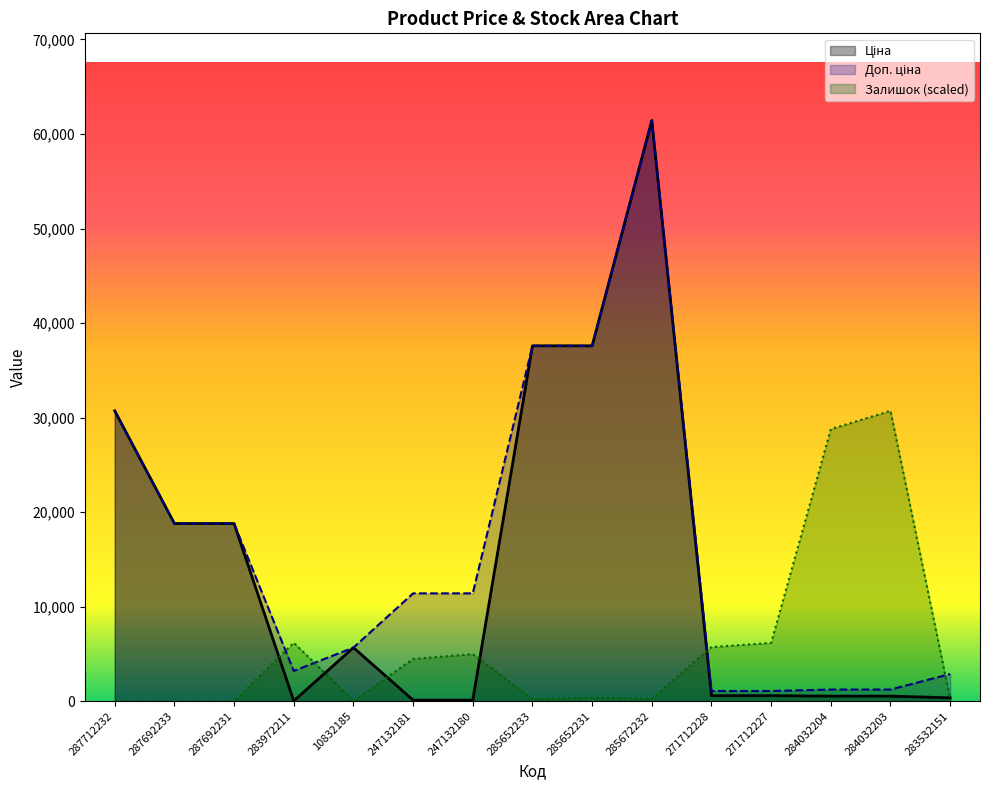

How many values in the Залишок series exceed 395?

8